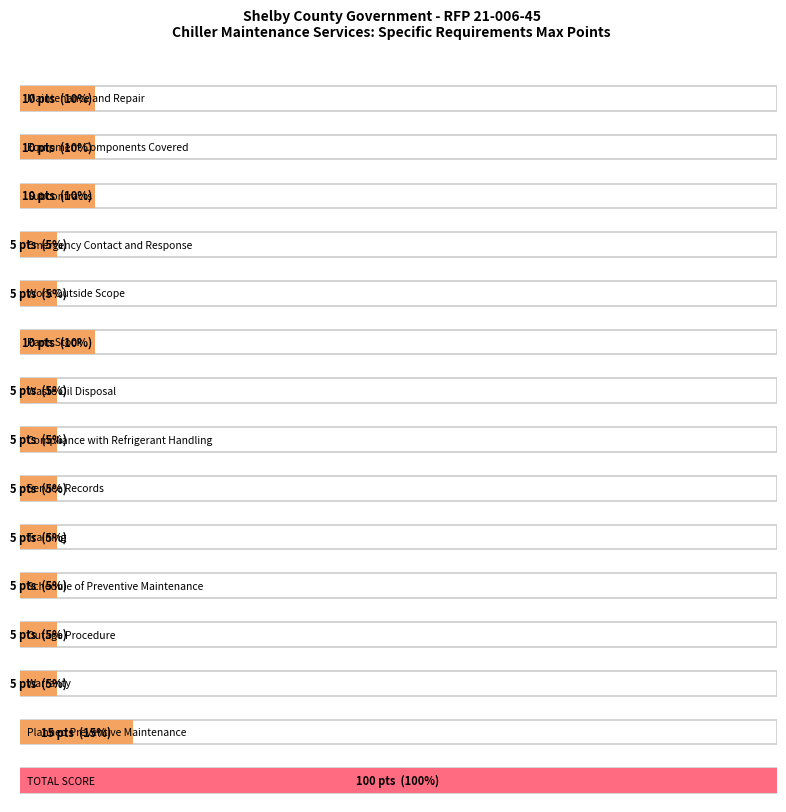

Count the values in the range 5 to 10.

13